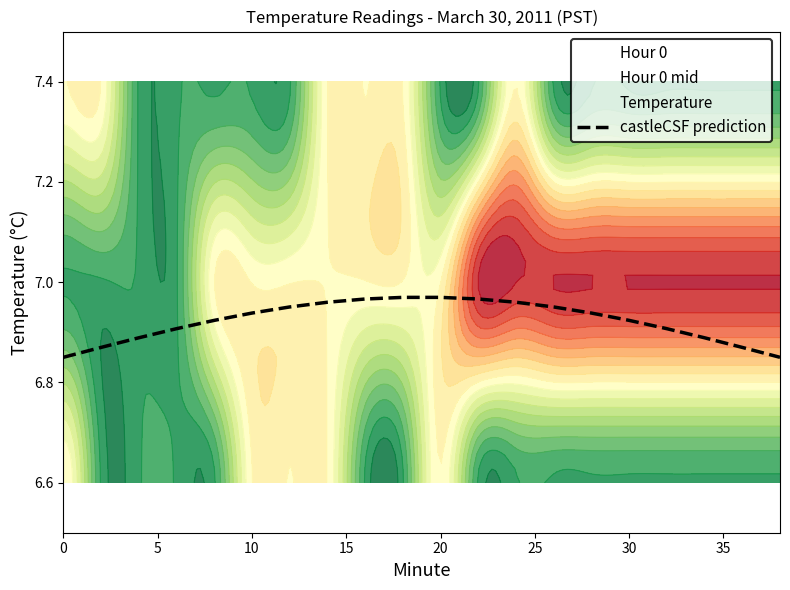

Read the value at 15.

6.9